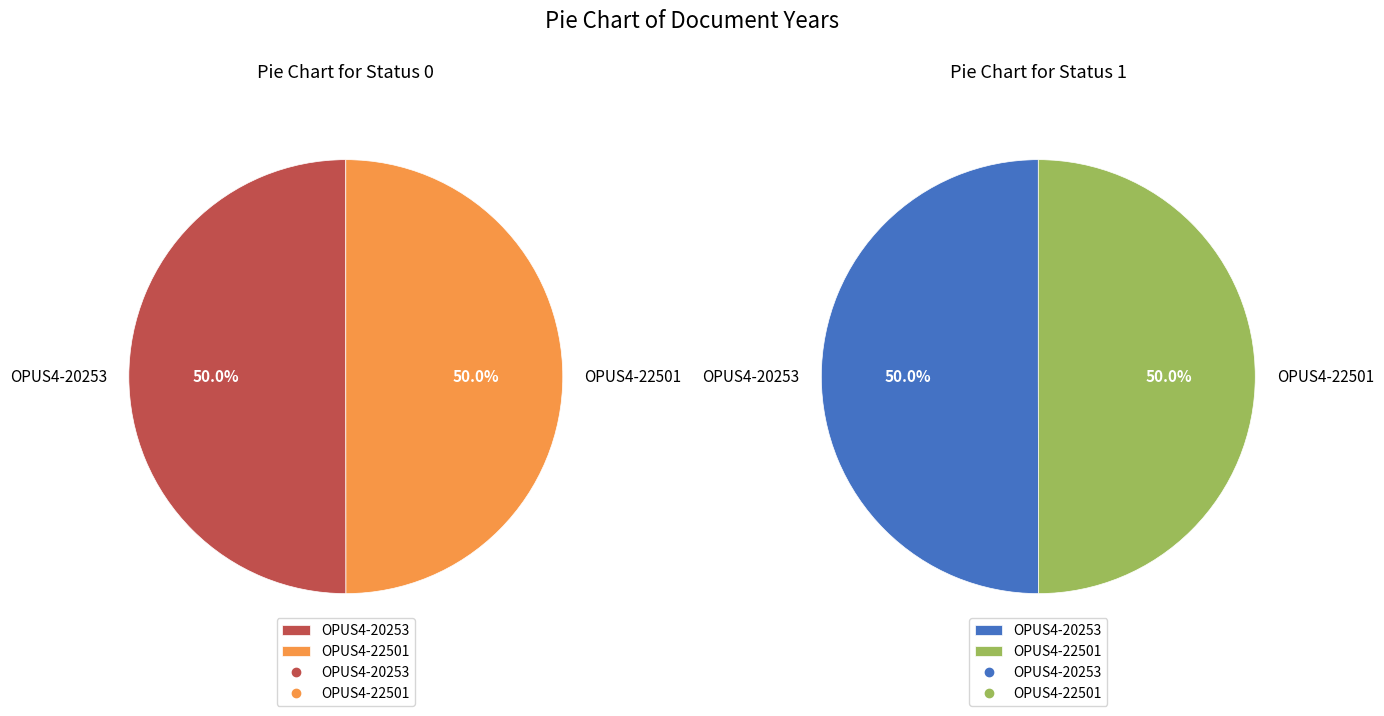

What is the ratio of the value at OPUS4-20253 to the value at OPUS4-22501?

1.0